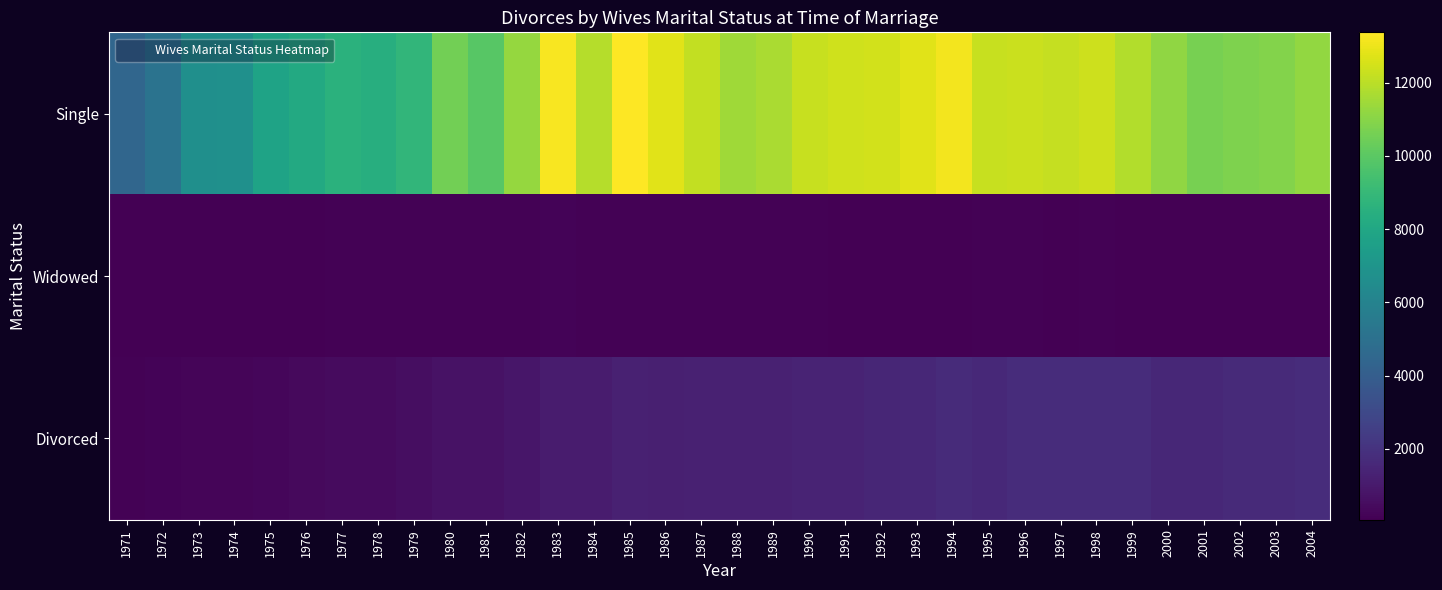

Which label corresponds to the largest value in the chart?

1985